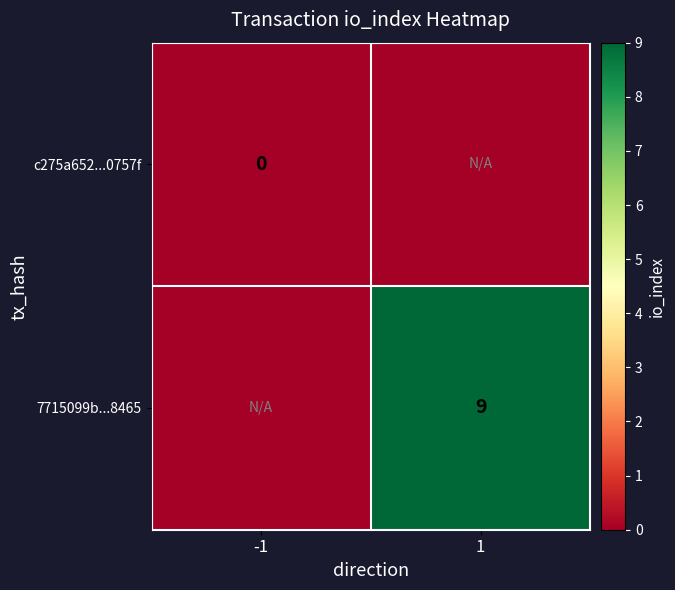

The 7715099b...8465 series shows 9 at 1. True or false?

True